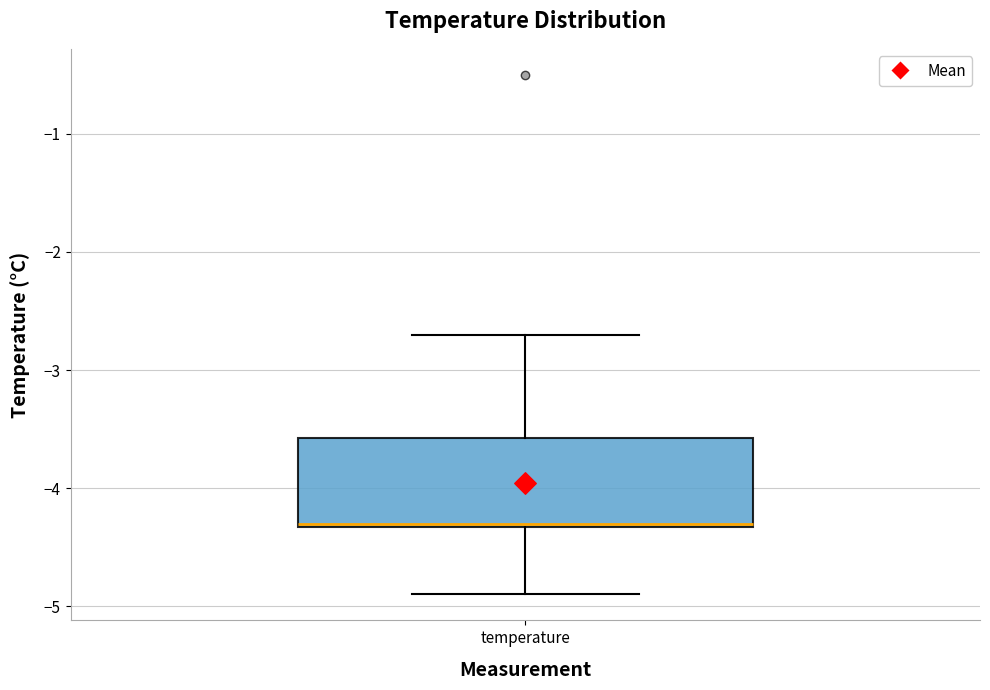

Read this box plot against the y-axis: the position of the median line, the range covered by the box, and the ends of both whiskers. The values are not printed on the chart, so give them approximately, as read against the axis.

median -4.3, box -4.3 to -3.6, whiskers -4.9 to -2.7